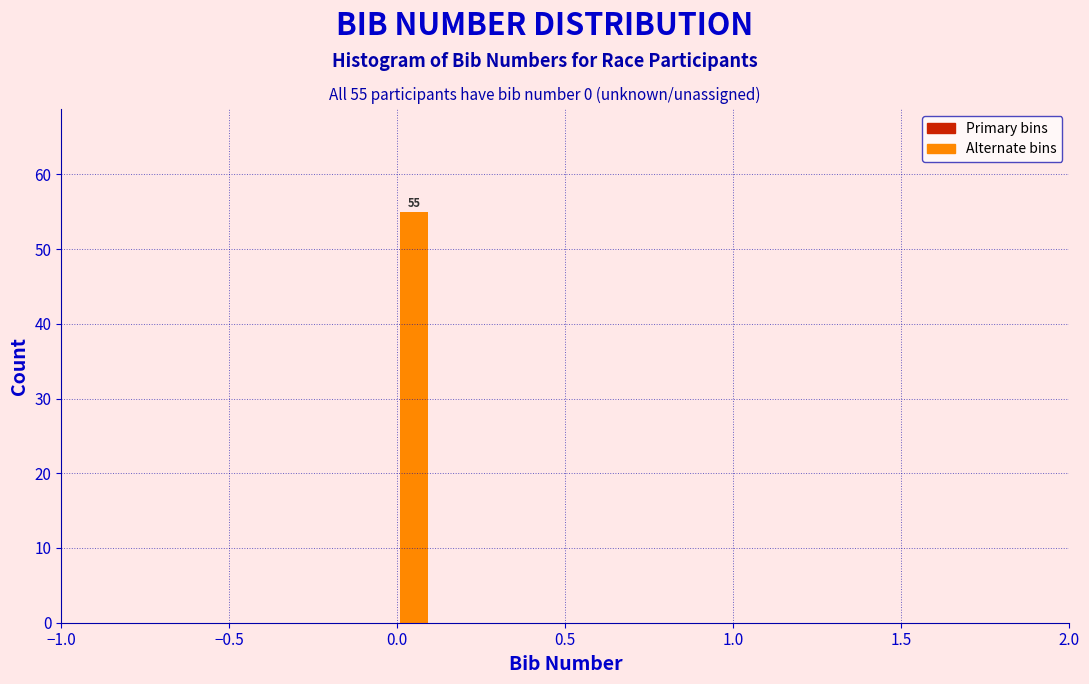

Read against the x-axis, roughly where is the centre of the tallest bar?

0.05